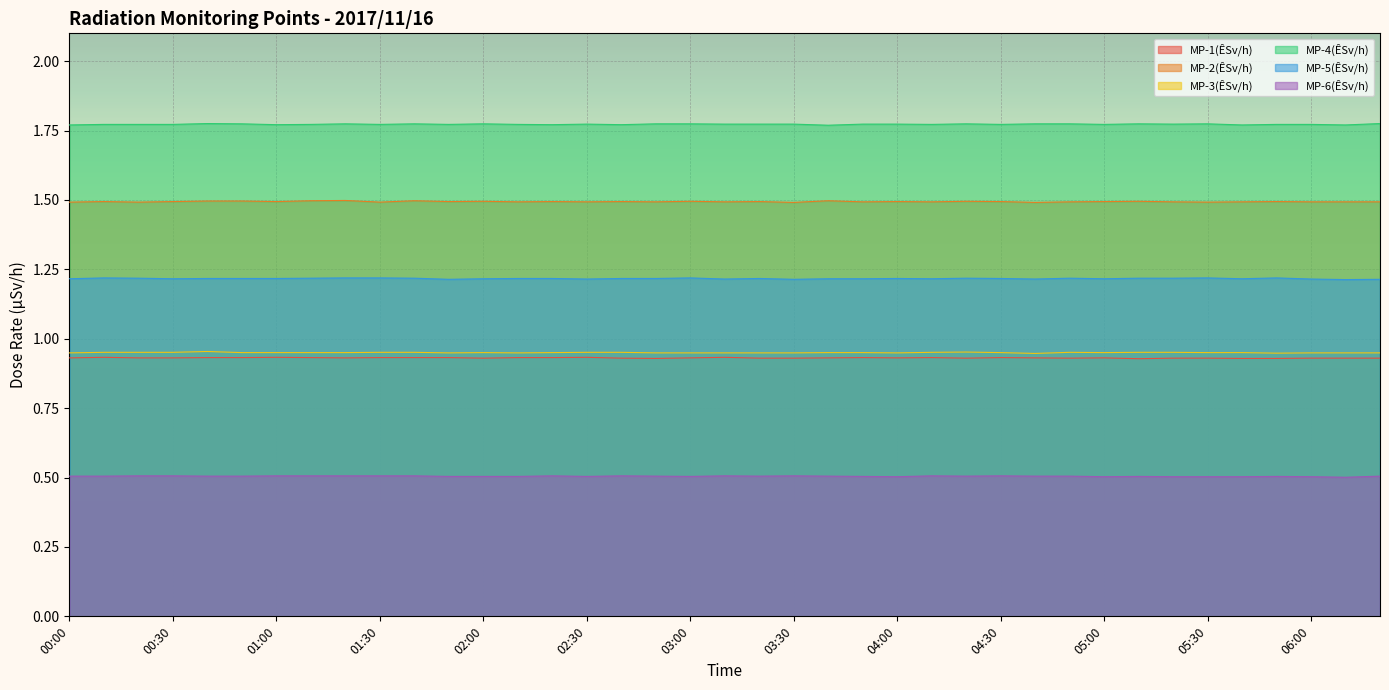

At which category does MP-4(ÊSv/h) reach its first local valley?

01:00